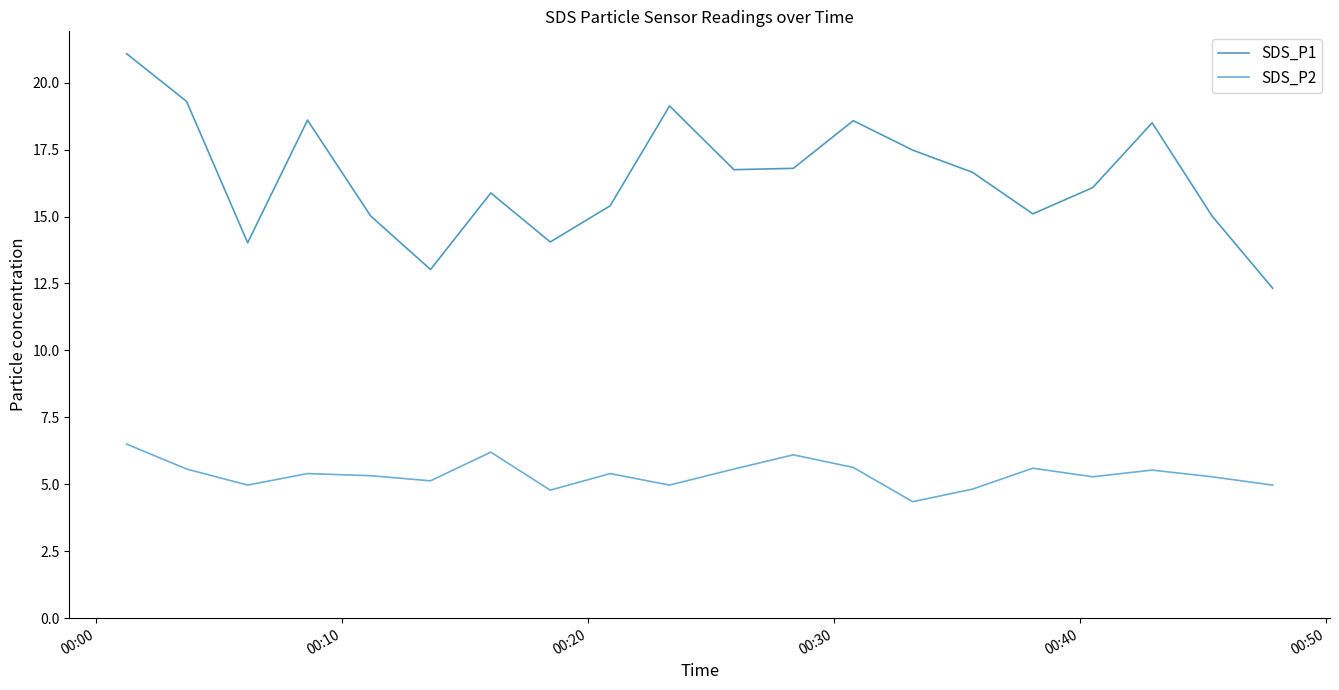

Which series has the largest total across all categories?

SDS_P1